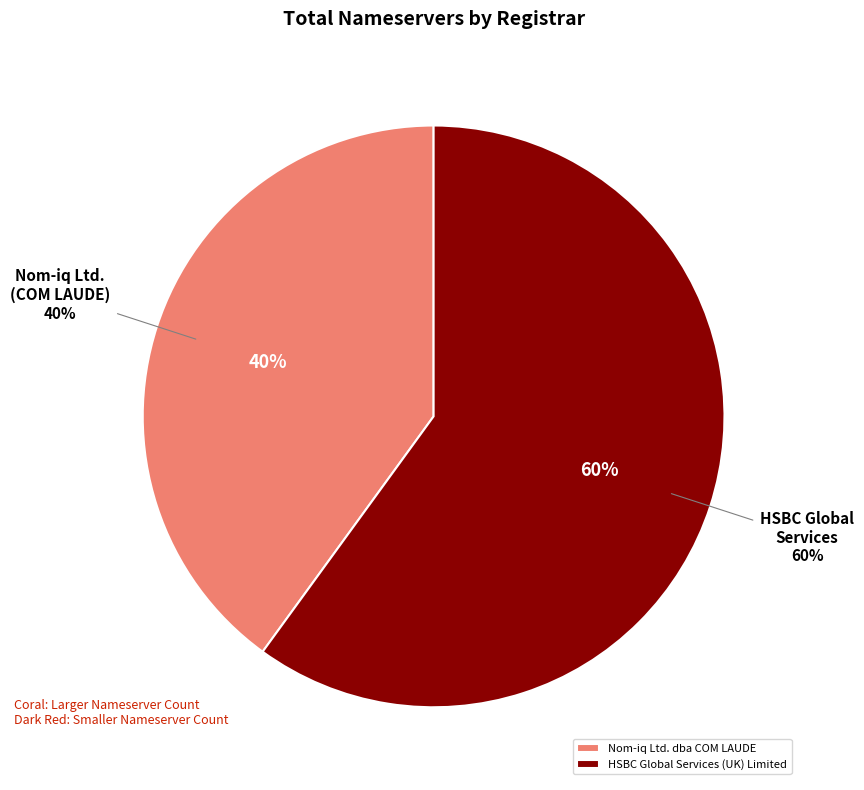

Does HSBC Global Services (UK) Limited represent more than half of the total?

Yes